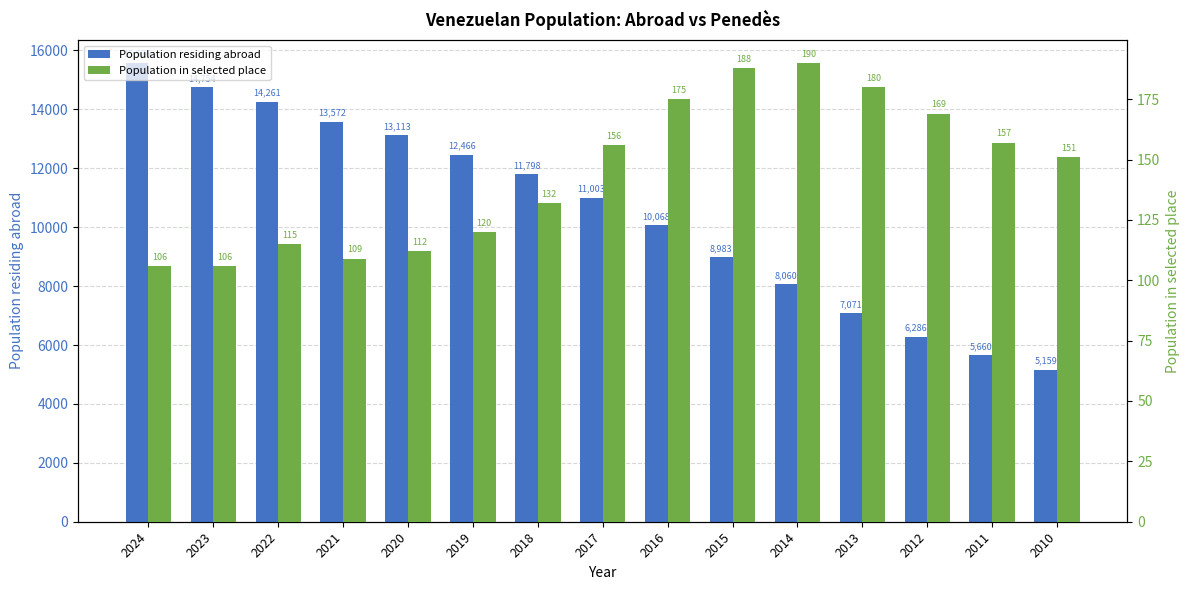

The value of Population residing abroad at 2021 is 13572. True or false?

True